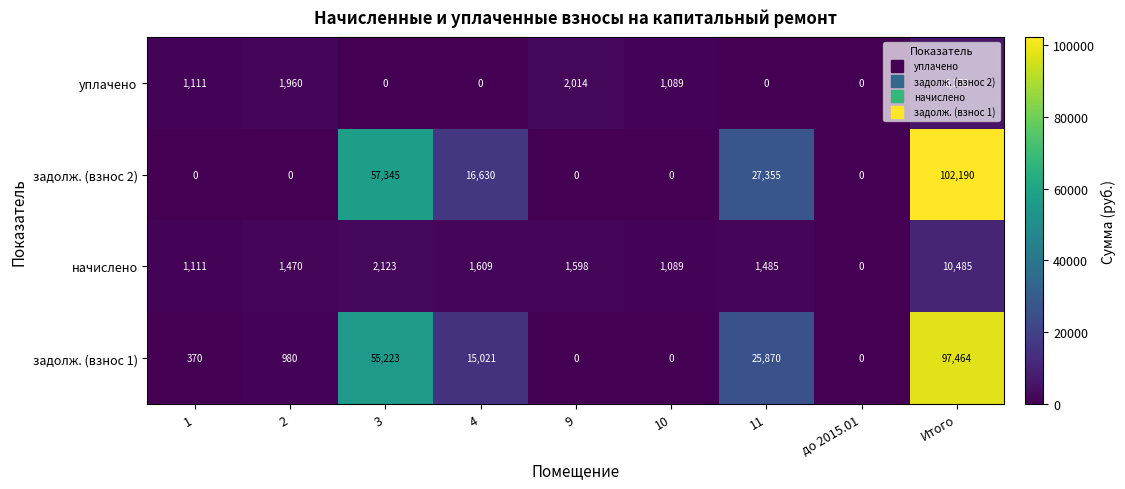

Which series changed the most between 1 and 2?

уплачено